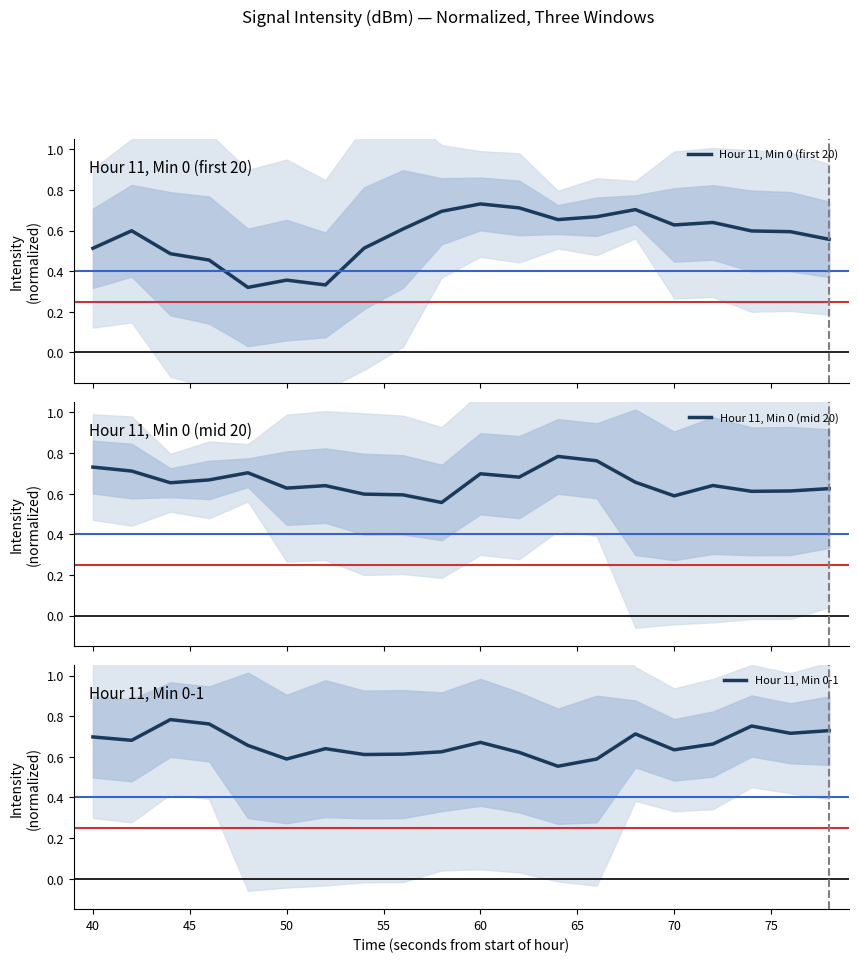

Reading left to right, transcribe all the data shown in this chart.

Hour 11, Min 0 (first 20): 0.5	0.6	0.5	0.5	0.3	0.4	0.3	0.5	0.6	0.7	0.7	0.7	0.7	0.7	0.7	0.6	0.6	0.6	0.6	0.6
Hour 11, Min 0 (mid 20): 0.7	0.7	0.7	0.7	0.7	0.6	0.6	0.6	0.6	0.6	0.7	0.7	0.8	0.8	0.7	0.6	0.6	0.6	0.6	0.6
Hour 11, Min 0-1: 0.7	0.7	0.8	0.8	0.7	0.6	0.6	0.6	0.6	0.6	0.7	0.6	0.6	0.6	0.7	0.6	0.7	0.8	0.7	0.7